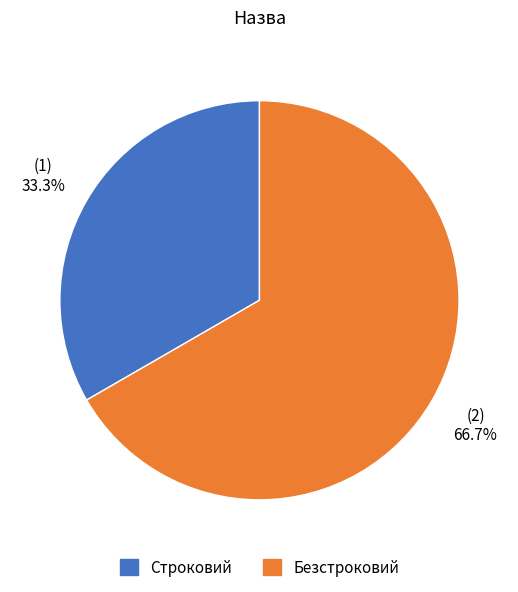

To the nearest percent, what is the difference between the Строковий and Безстроковий slice percentages?

33%